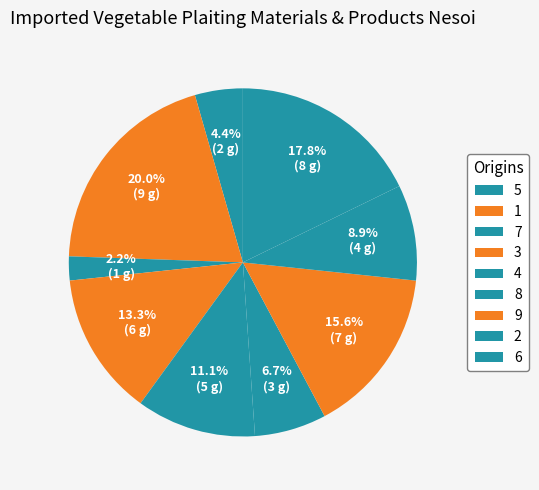

How many slices are in this pie chart?

9